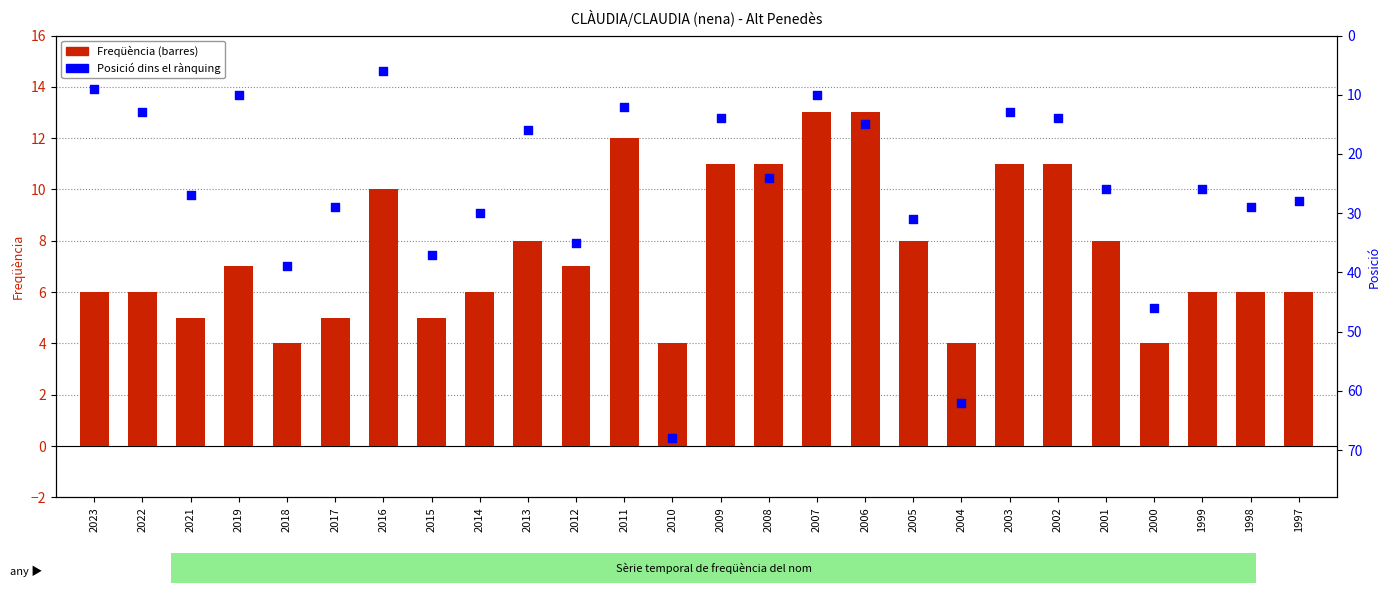

At how many categories does at least one series exceed 66?

1